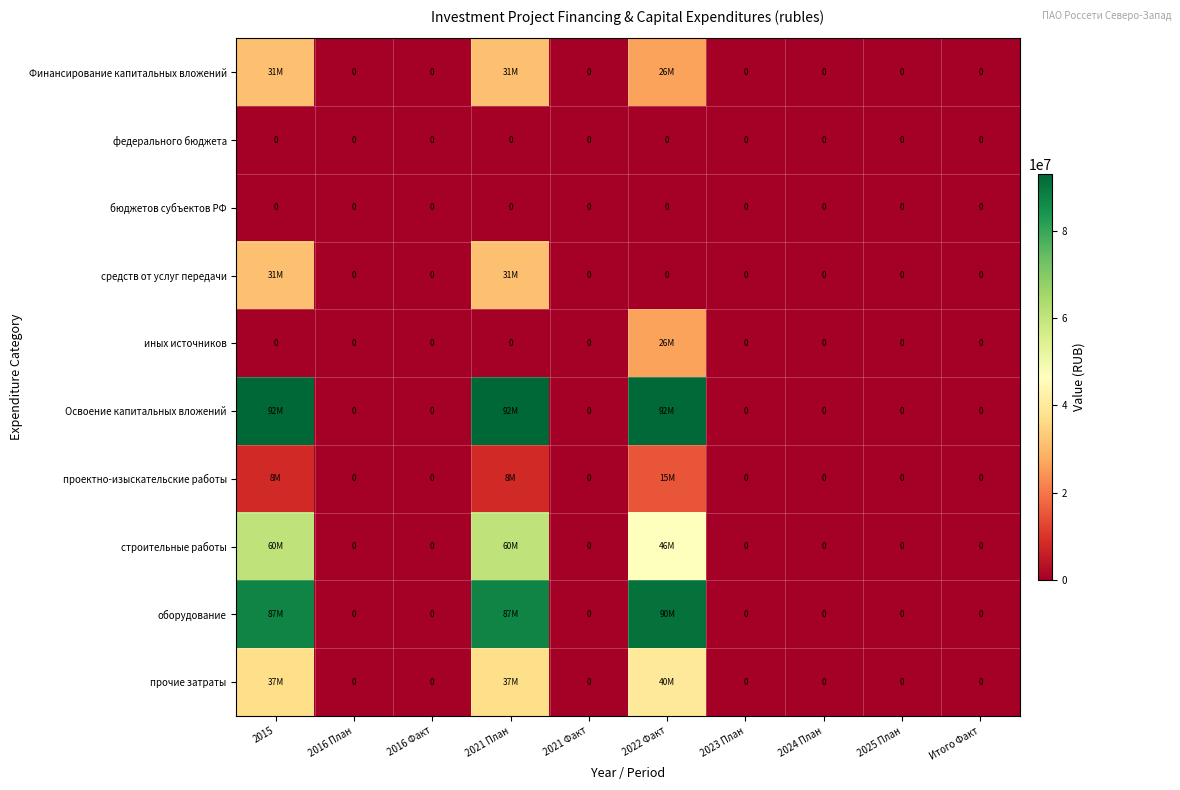

The бюджетов субъектов РФ series shows 0 at 2023 План. True or false?

True